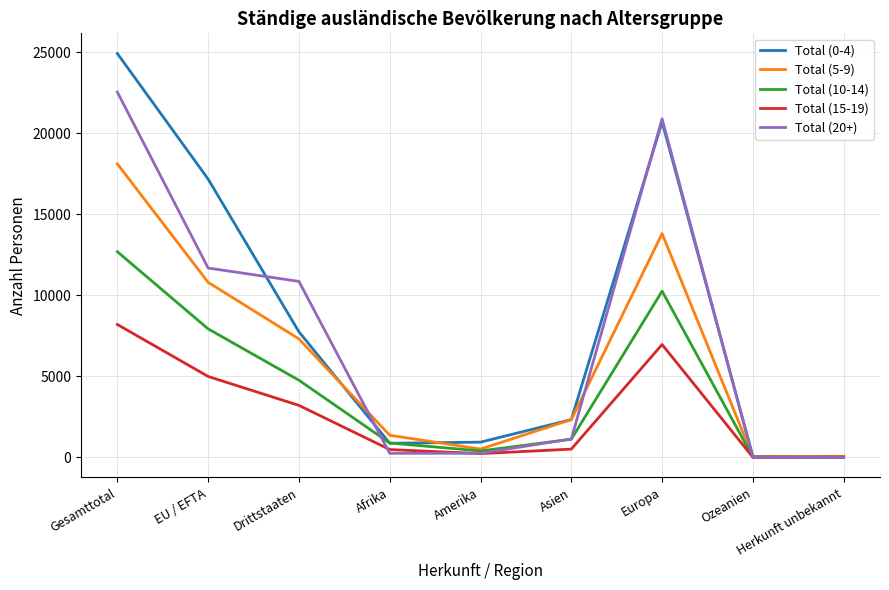

What is the minimum value for Total (20+)?

6